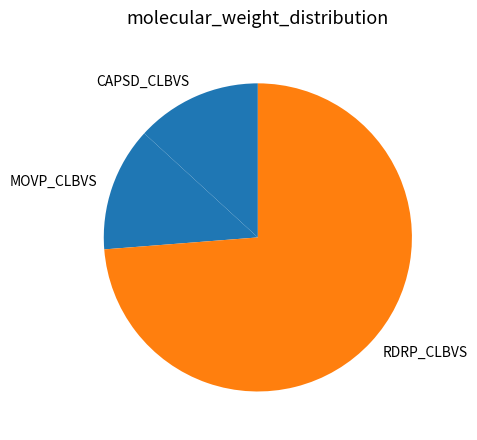

What is the largest slice in the pie chart?

RDRP_CLBVS